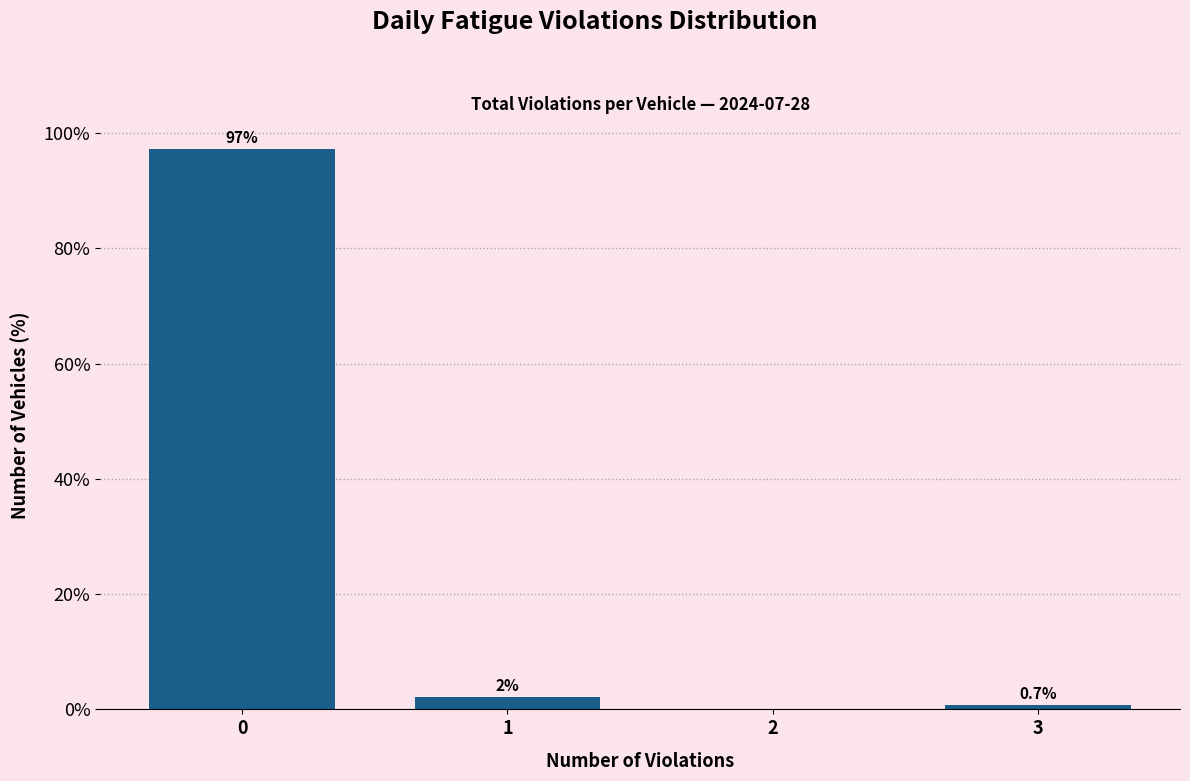

Reading left to right, what are all the values shown in this chart?

0=97.2	1=2.1	2=0.0	3=0.7